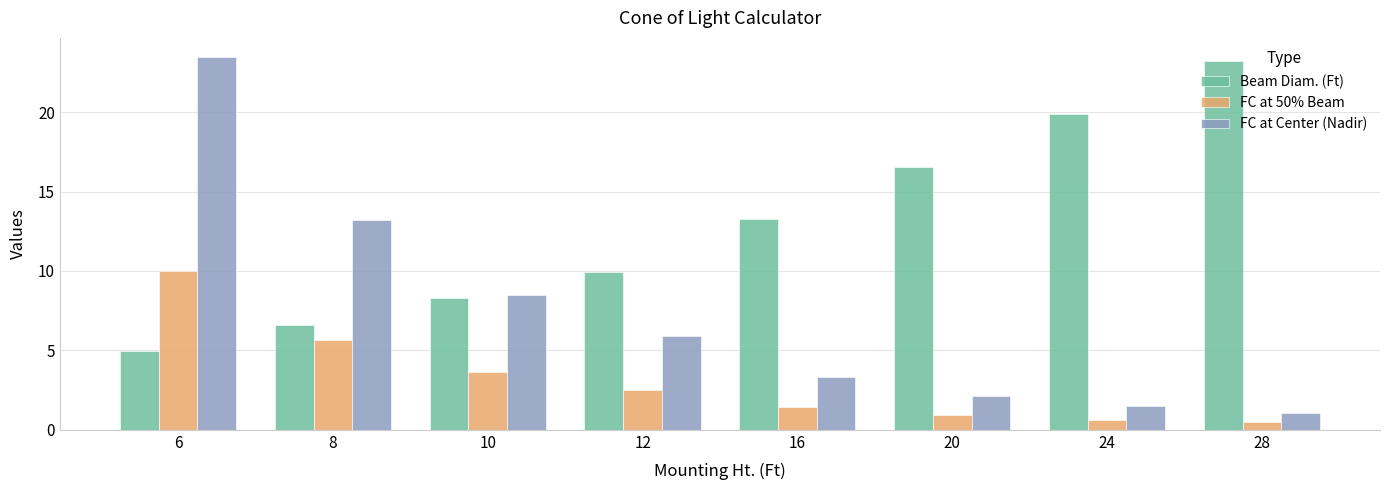

Rank the series by their average value, from lowest to highest.

FC at 50% Beam, FC at Center (Nadir), Beam Diam. (Ft)